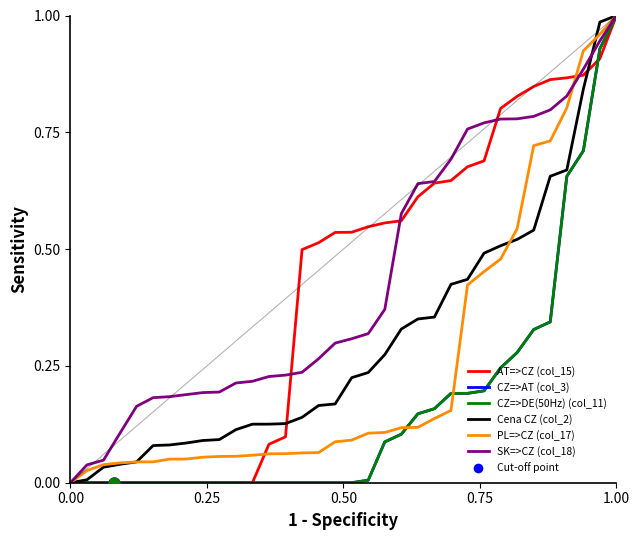

What are all the series names shown in the legend?

AT=>CZ (col_15), CZ=>AT (col_3), CZ=>DE(50Hz) (col_11), Cena CZ (col_2), PL=>CZ (col_17), SK=>CZ (col_18)